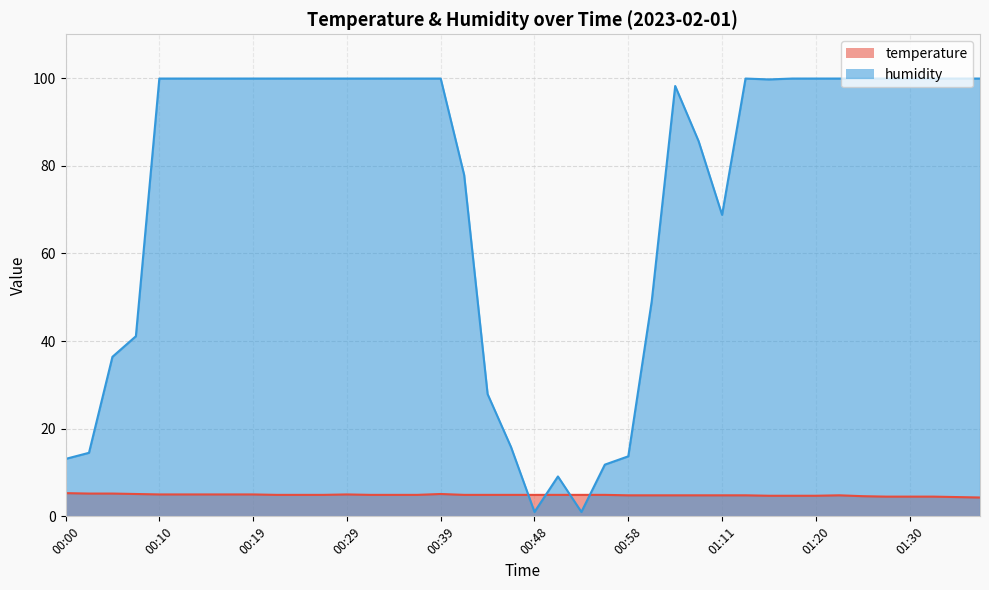

Rank the series at 00:58 from lowest to highest value.

temperature, humidity